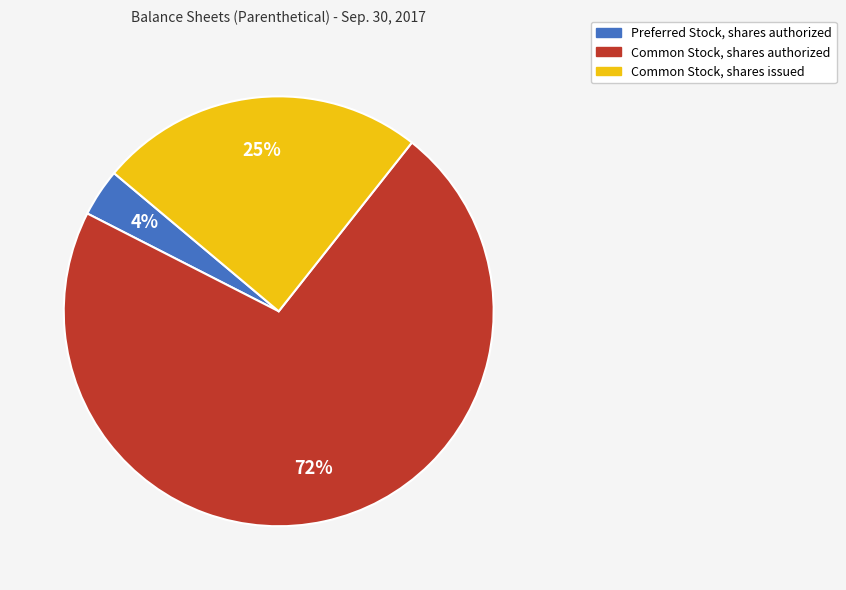

True or false: Preferred Stock, shares authorized accounts for 4% of the total.

True